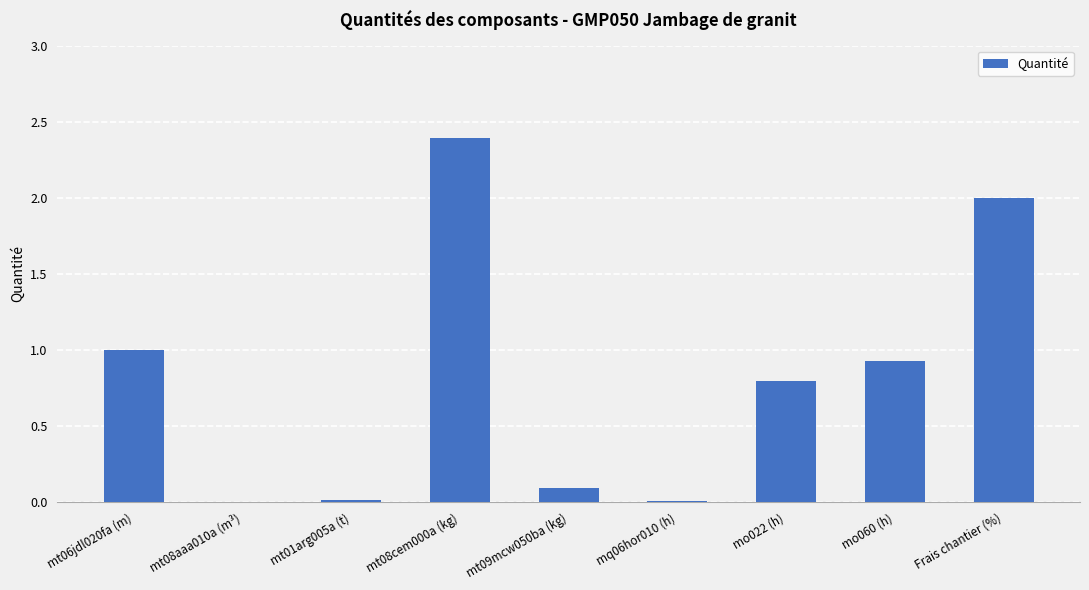

What is the greatest value displayed?

2.4